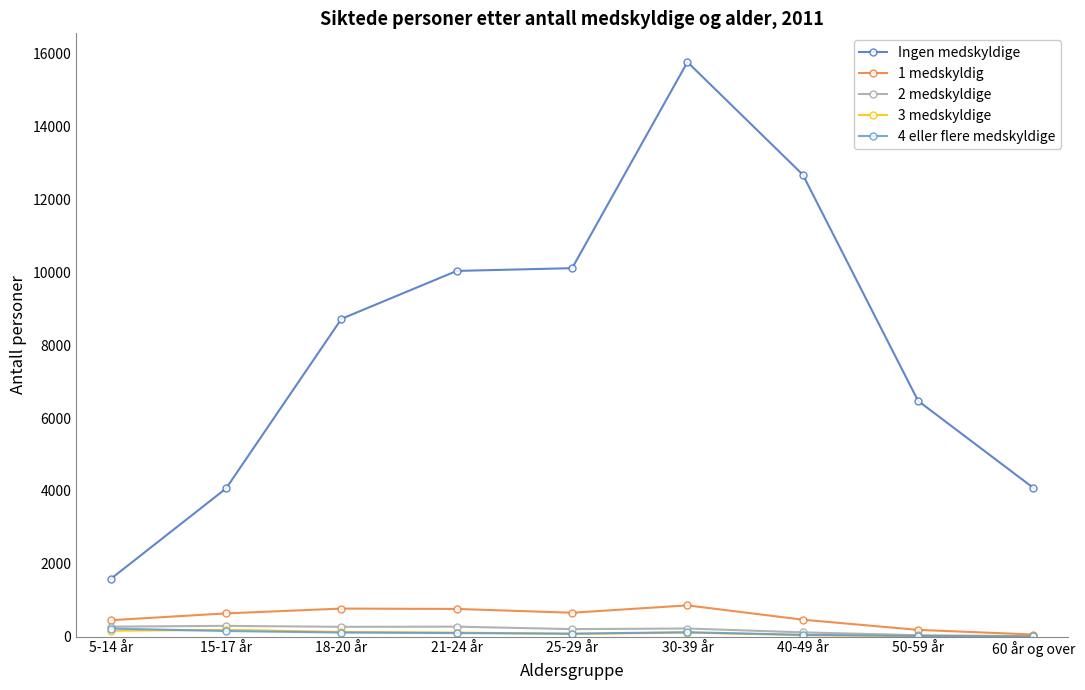

How many series are shown in this chart?

5